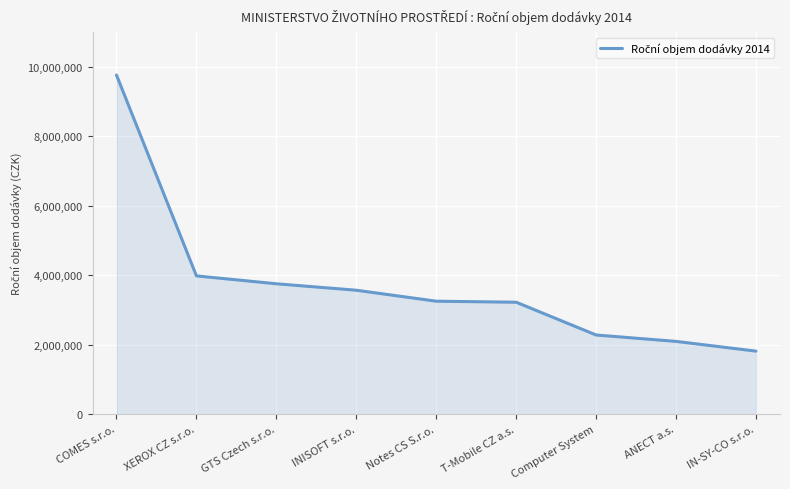

At which label is the value closest to 5787649?

XEROX CZ s.r.o.